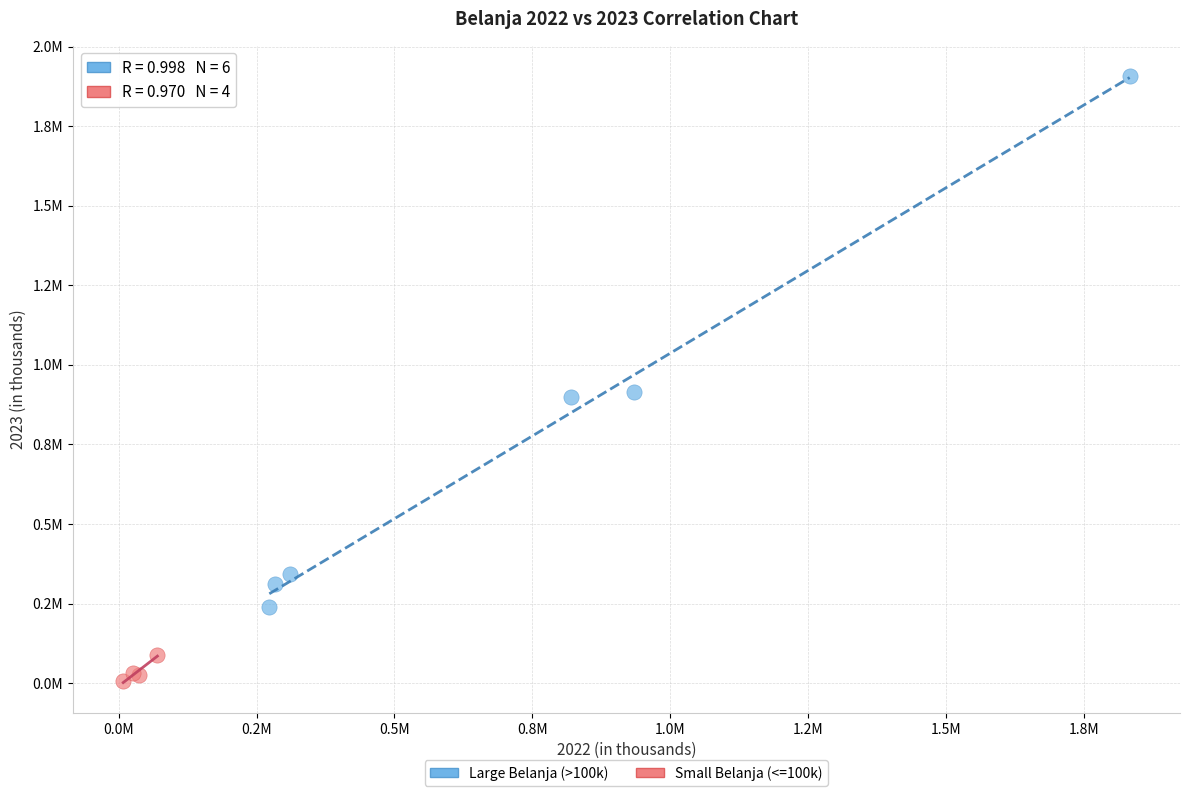

What are all the series names shown in the legend?

Large Belanja (>100k), Small Belanja (<=100k)